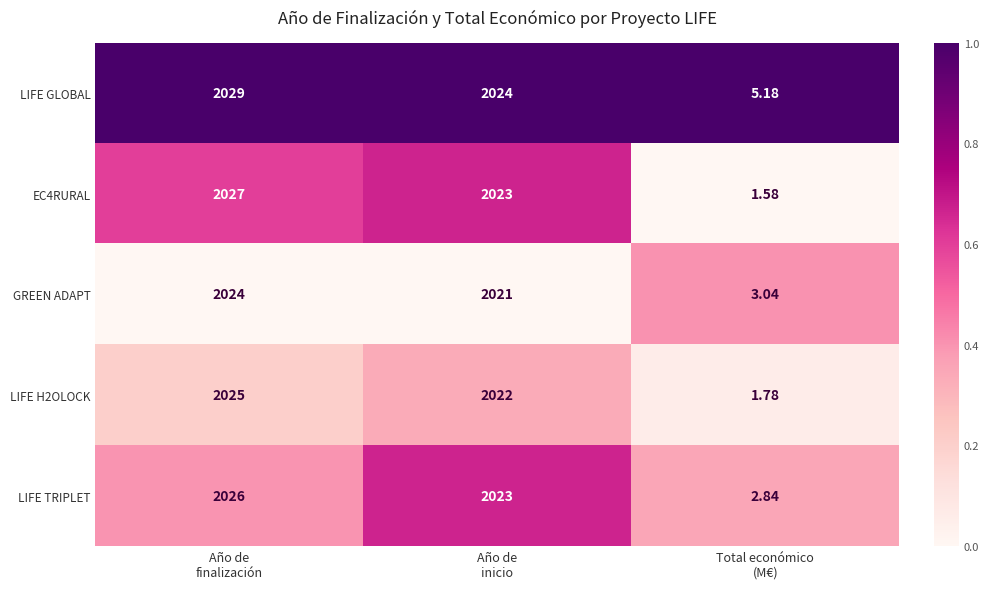

Count the number of categories in the chart.

3